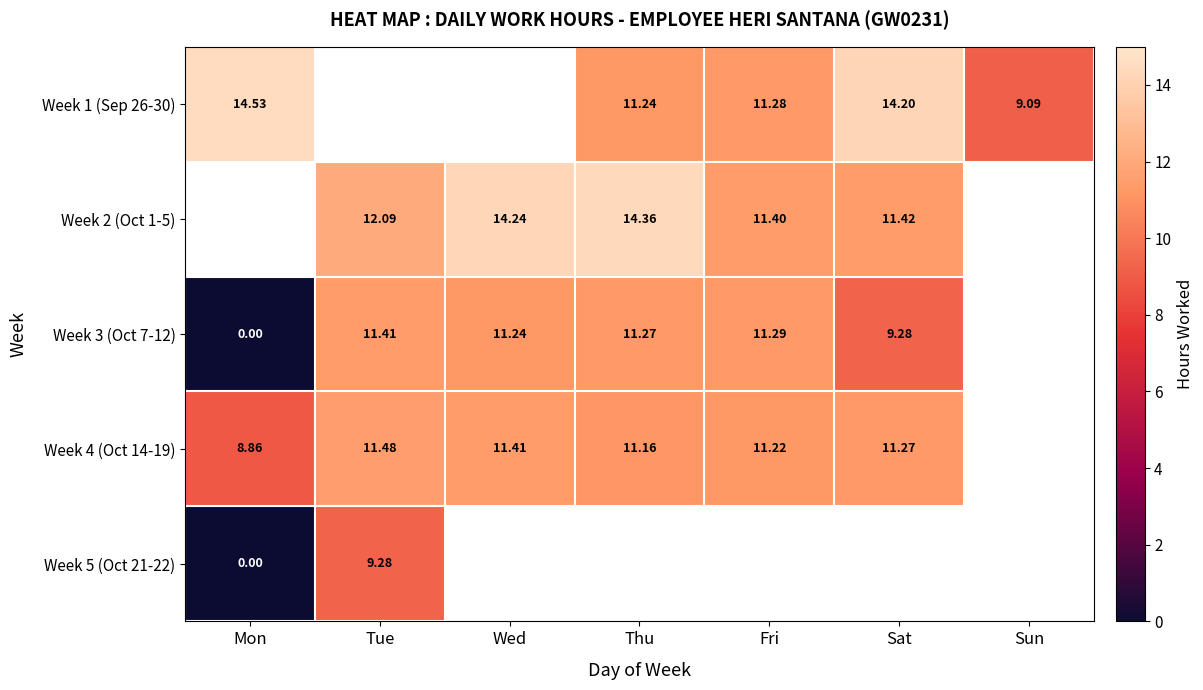

How many positive values does the Week 1 (Sep 26-30) series have?

5